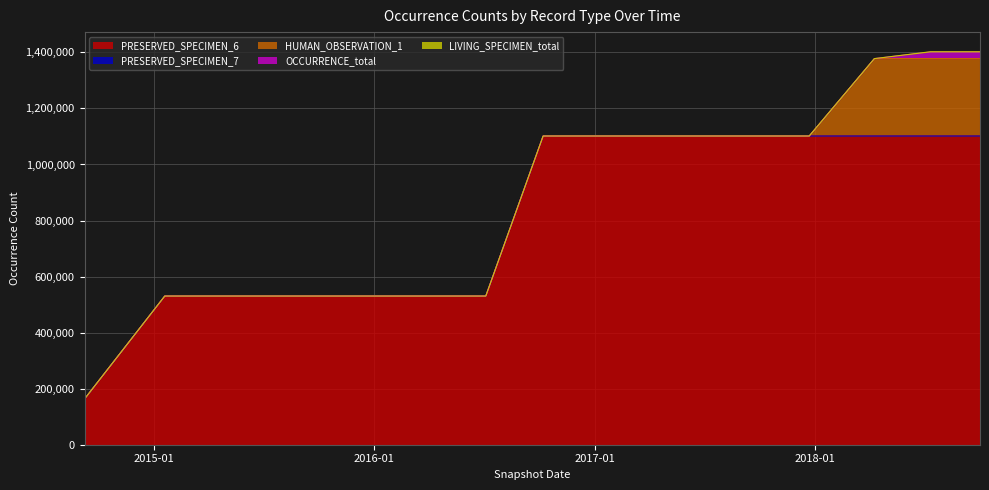

Rank the categories by LIVING_SPECIMEN_total value from lowest to highest.

2014-09-08, 2015-01-19, 2015-04-09, 2015-07-03, 2015-10-01, 2016-01-04, 2016-04-05, 2016-07-04, 2016-10-07, 2016-12-27, 2017-04-12, 2017-07-24, 2017-10-12, 2017-12-22, 2018-04-09, 2018-07-11, 2018-10-01